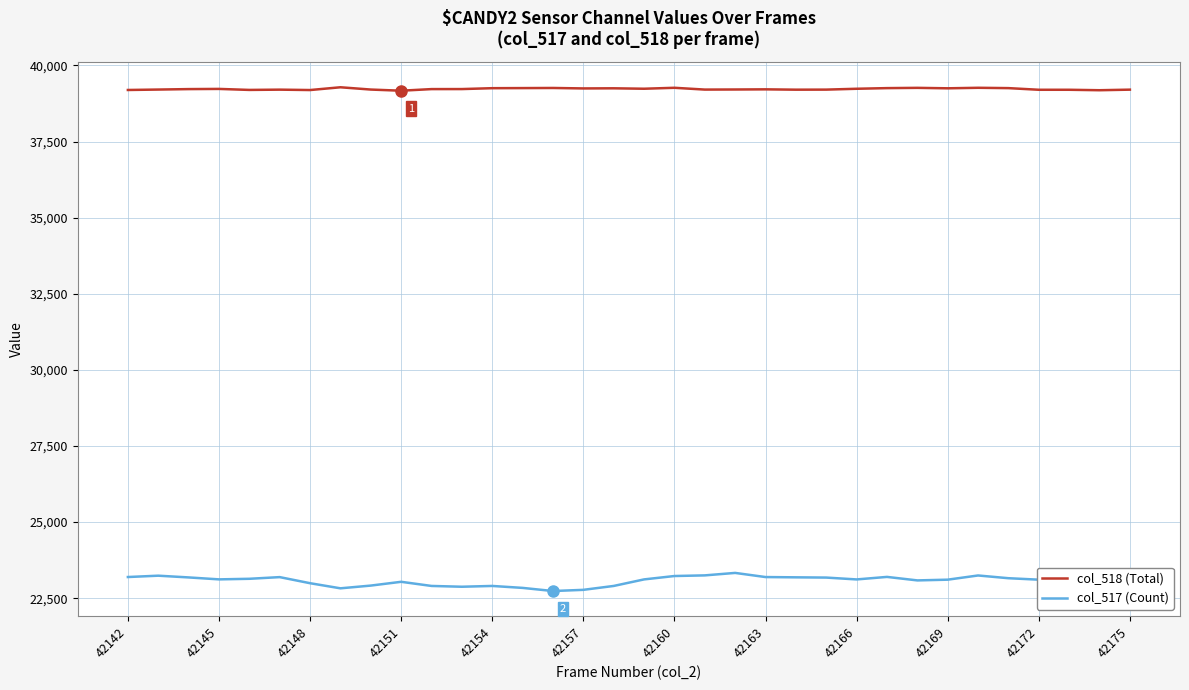

Is this an area chart (filled region under the line)?

No